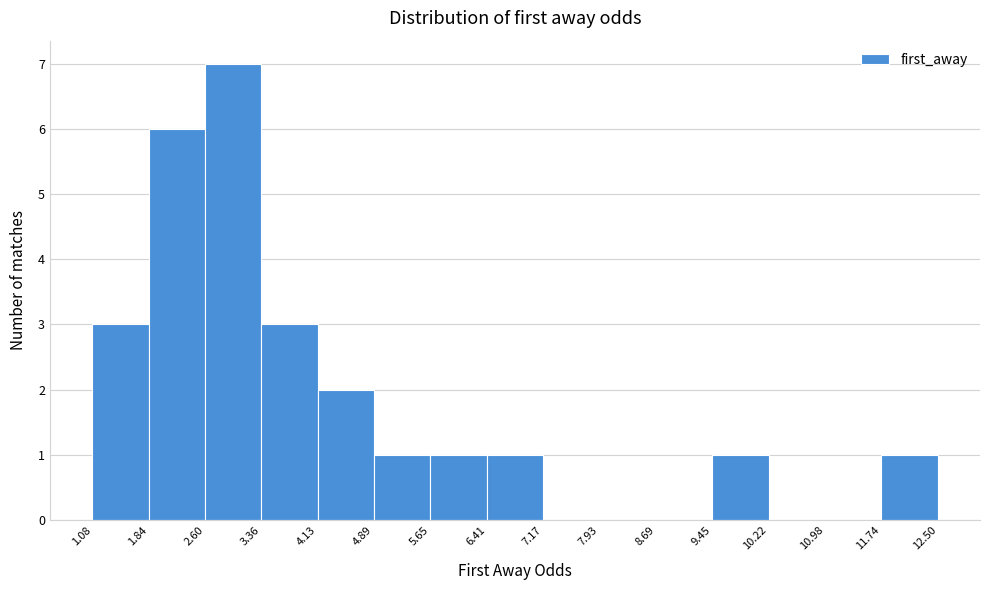

How tall is the bar that spans 11.74 to 12.50 on the x-axis? The values are not printed on the chart, so give them approximately, as read against the axis.

1